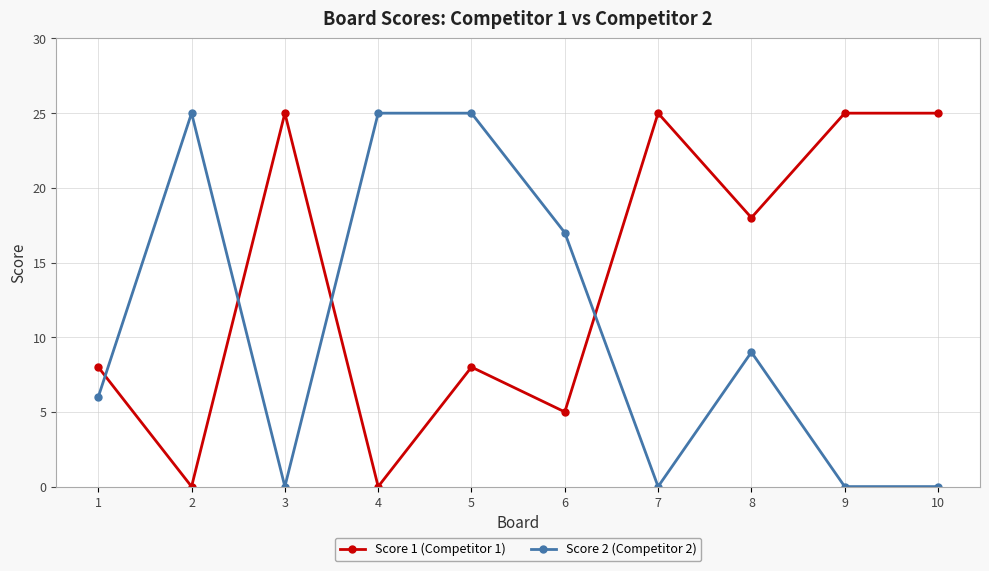

Rank the series at 7 from lowest to highest value.

Score 2 (Competitor 2), Score 1 (Competitor 1)